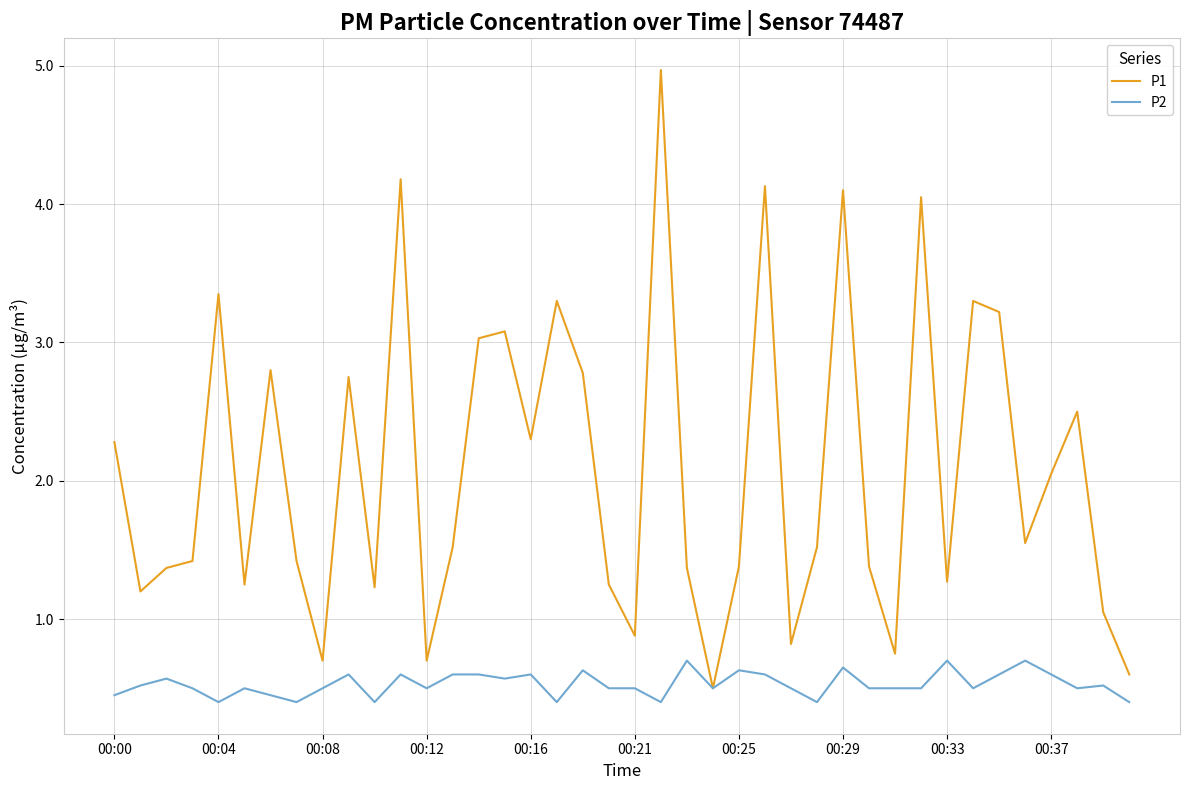

Which series has the widest spread of values?

P1